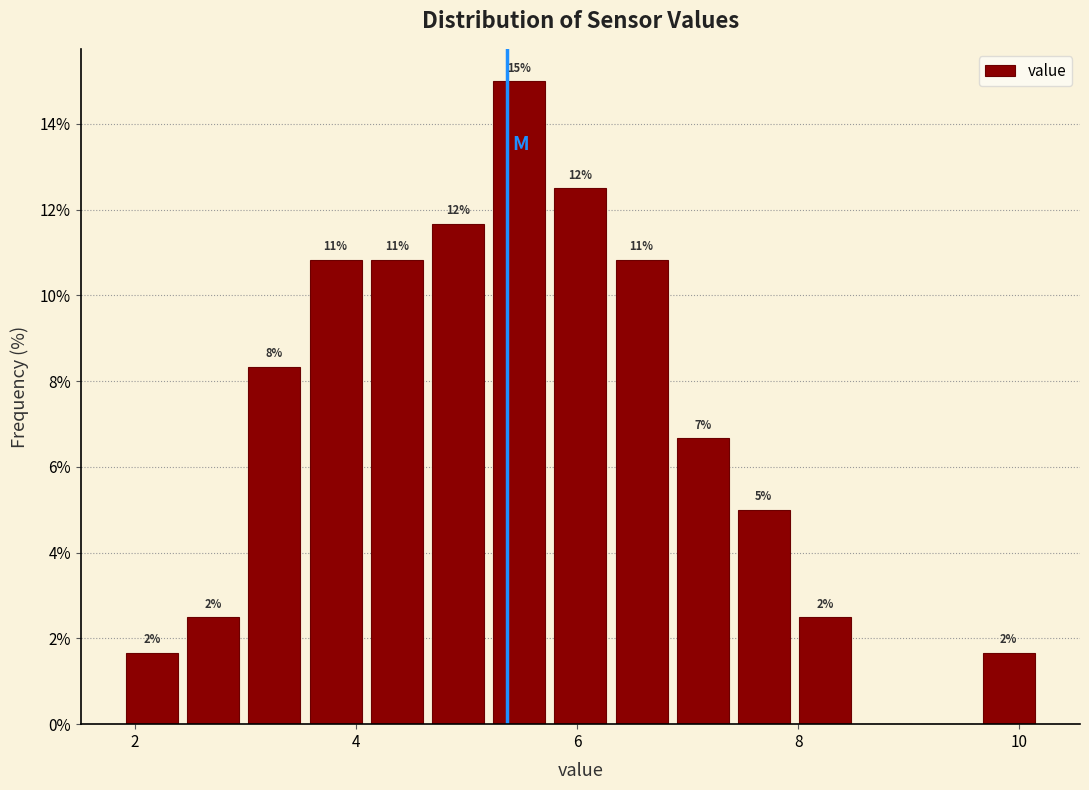

Read against the x-axis, roughly where is the centre of the tallest bar?

5.4